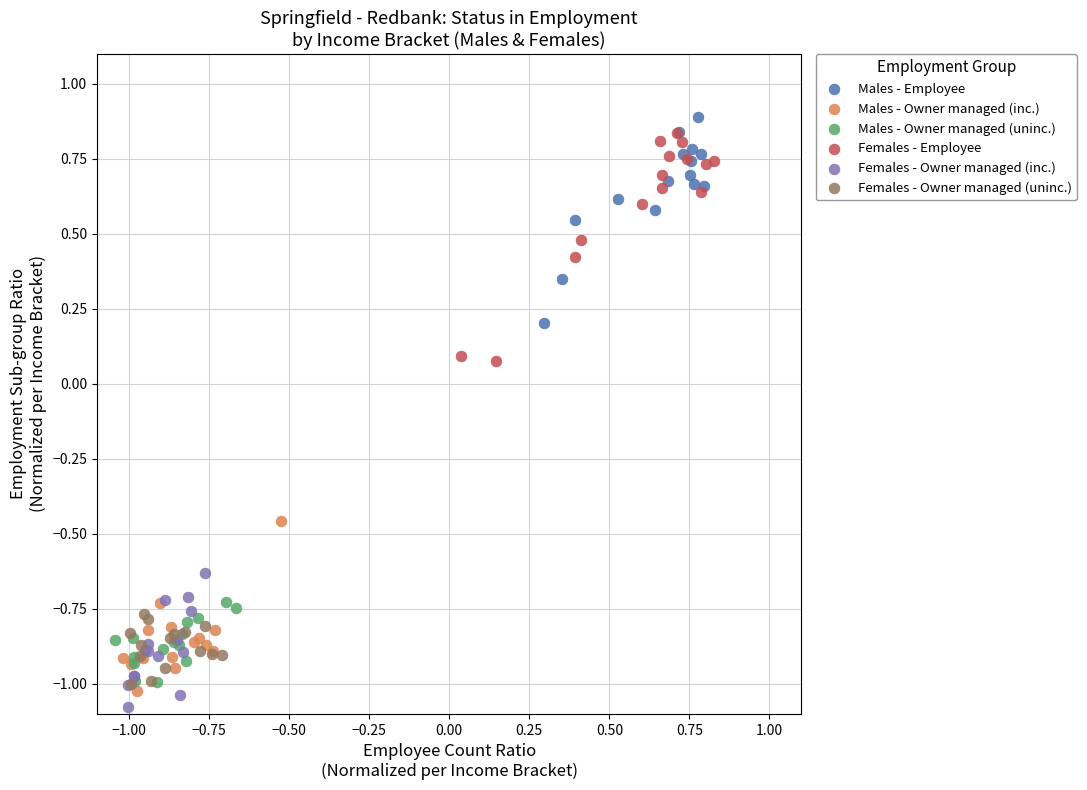

Which series has the largest Y range (max minus min)?

Females - Employee